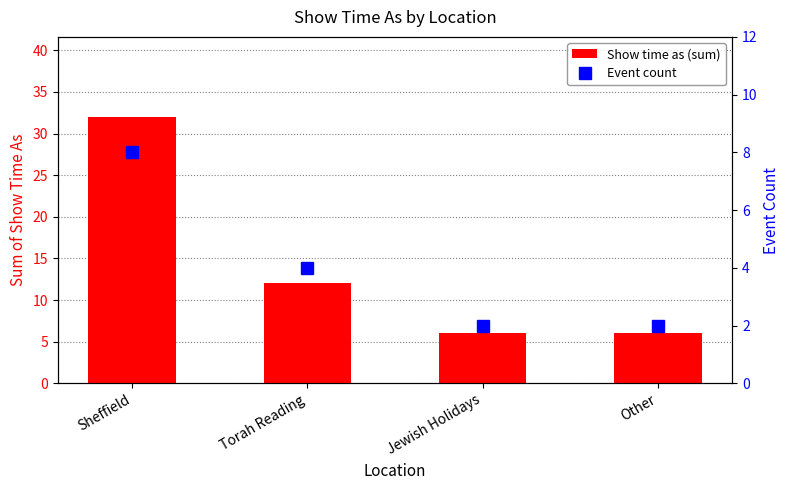

Rank the series at Torah Reading from lowest to highest value.

Event count, Show time as (sum)